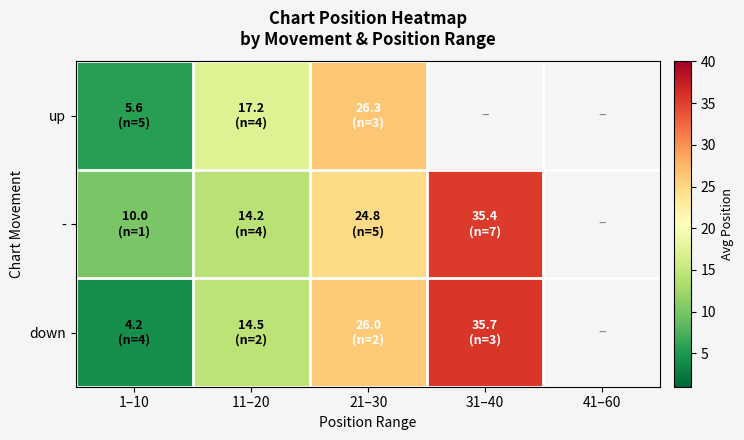

How many series are shown in this chart?

3